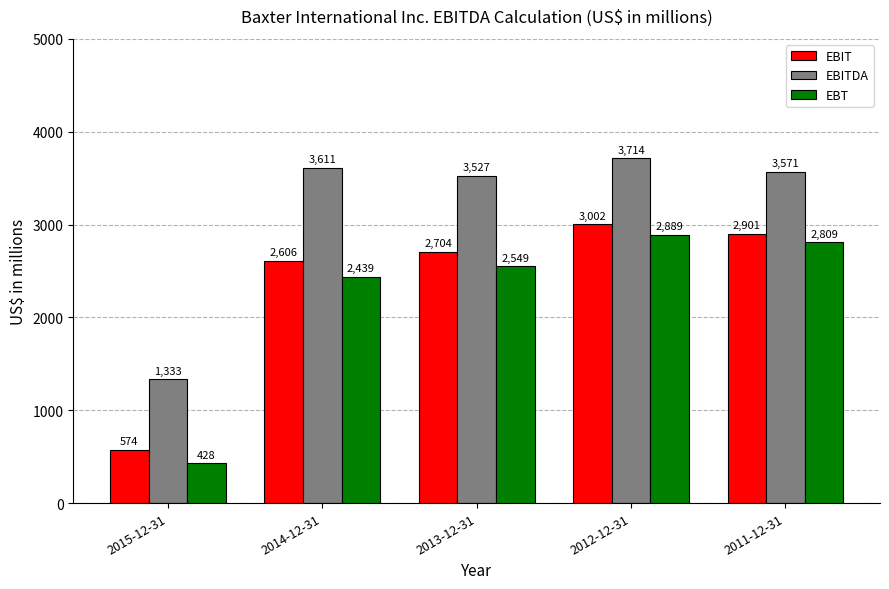

Count the number of data series in this chart.

3